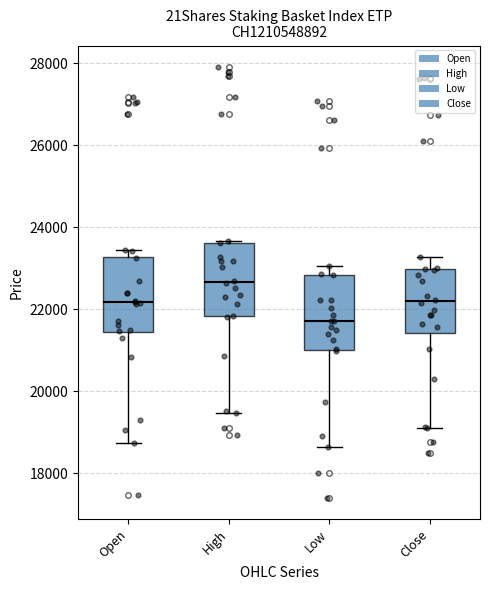

Where is the upper edge of the box for High on the y-axis? The values are not printed on the chart, so give them approximately, as read against the axis.

23600